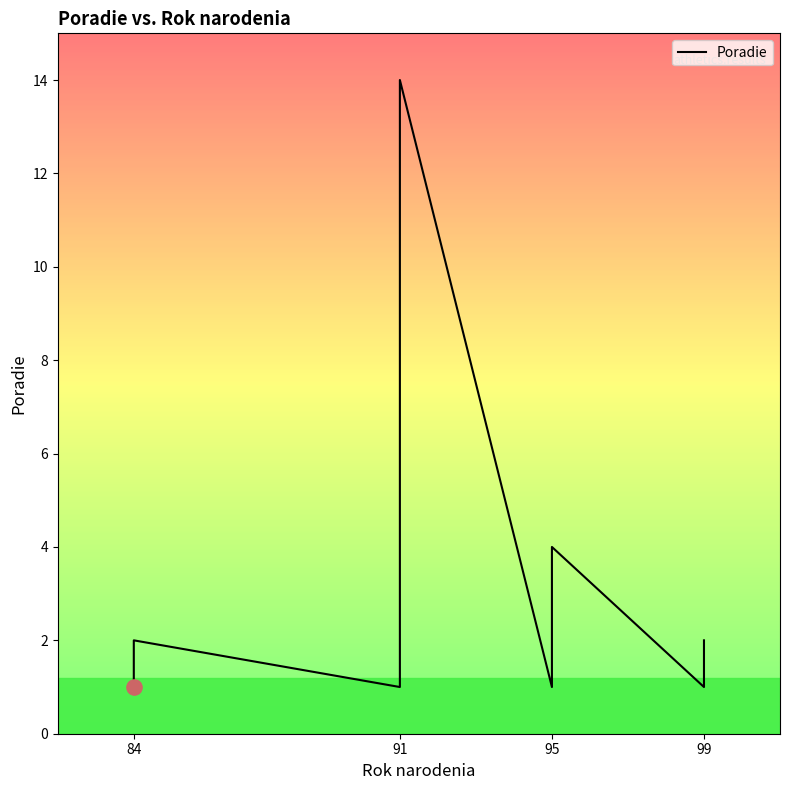

Which has a higher value, 84 or 91?

91